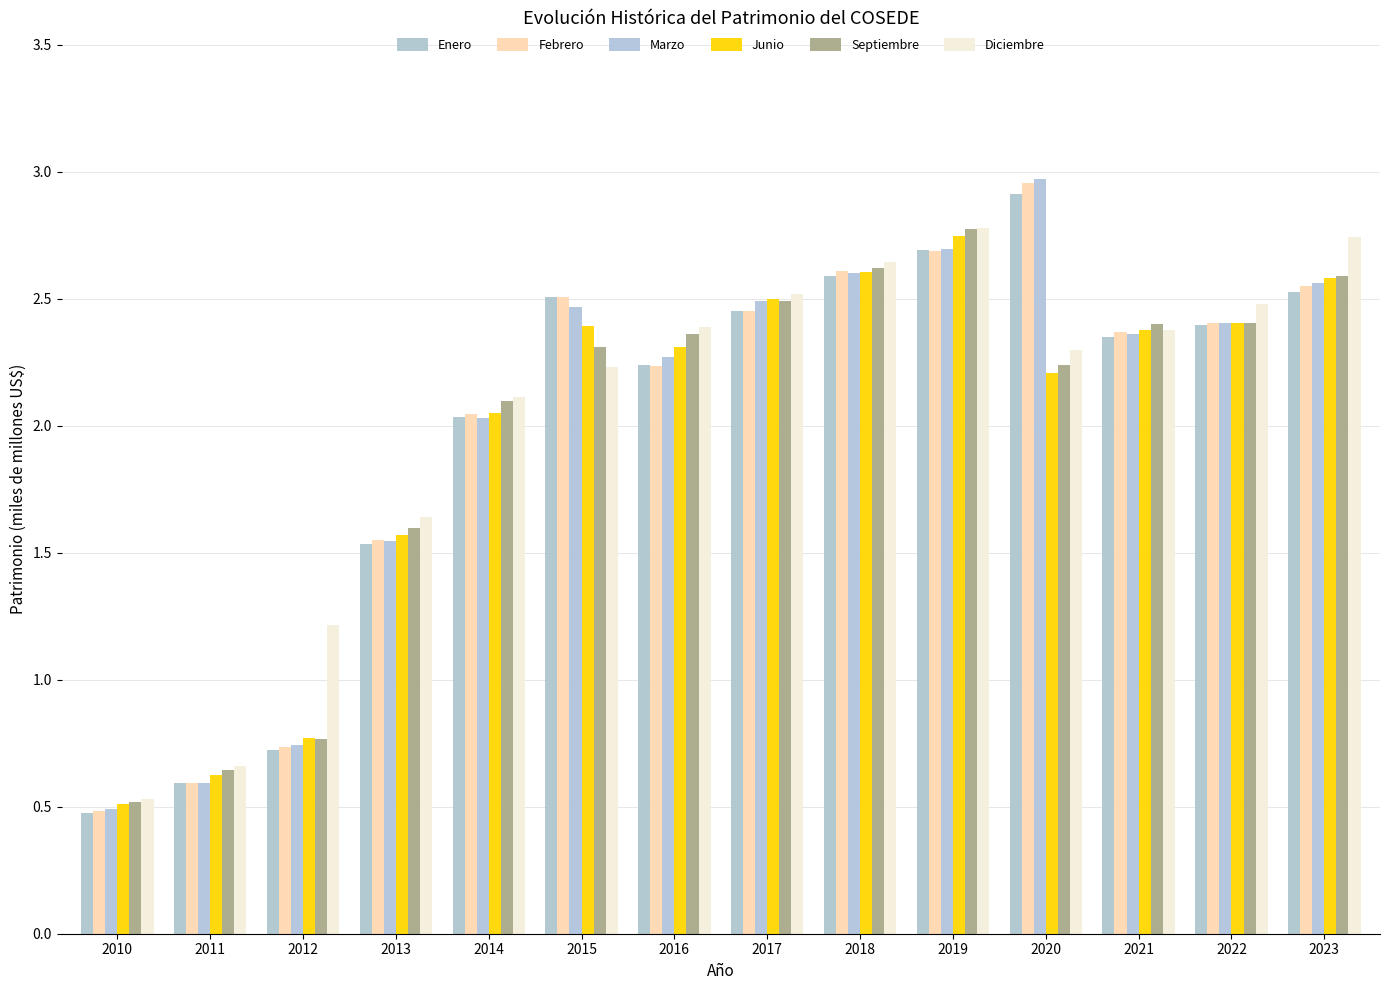

Is the value of Septiembre at 2010 greater than the value of Diciembre at 2021?

No